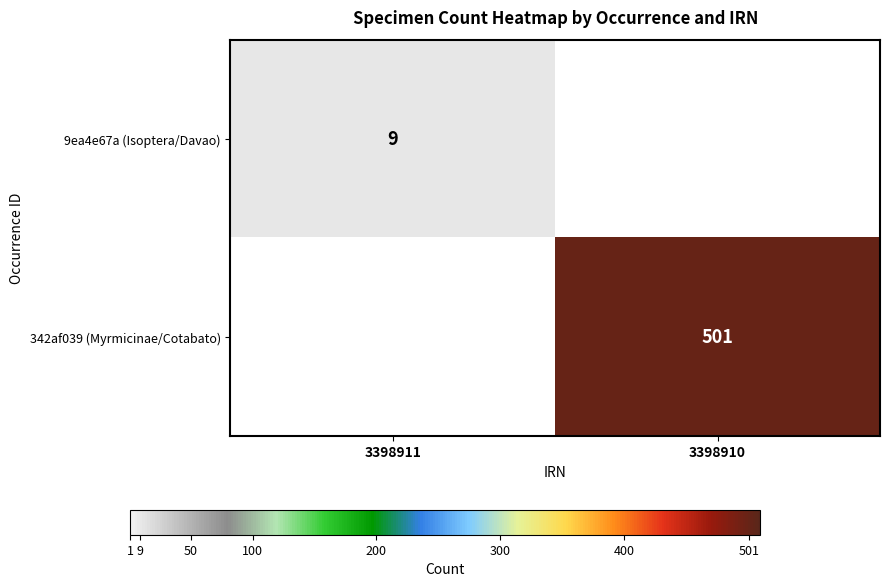

Between 3398911 and 3398910, which series saw the biggest shift?

342af039 (Myrmicinae/Cotabato)